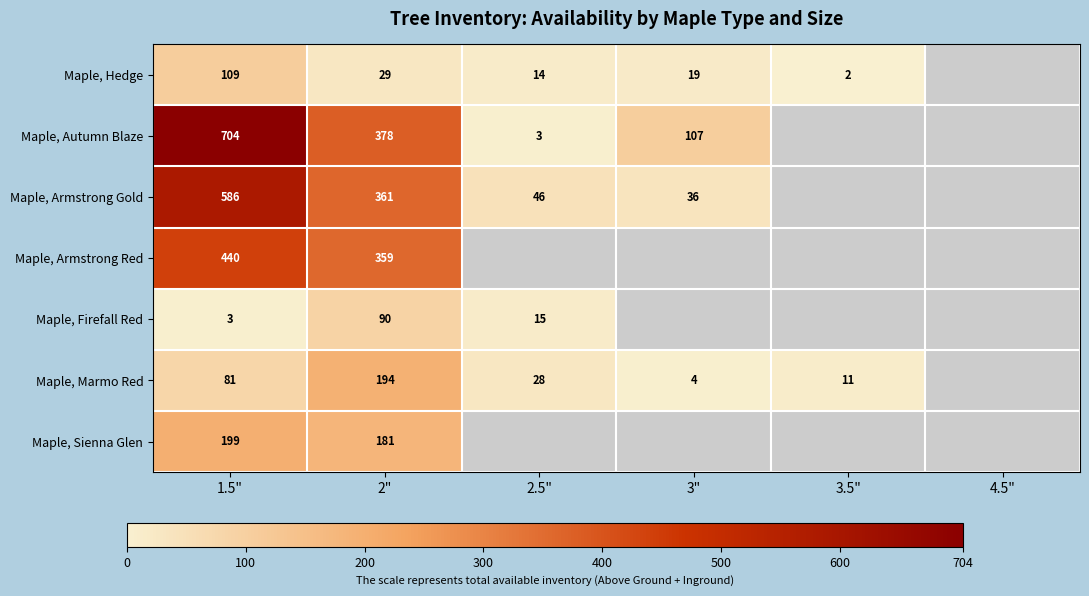

At 1.5", list the series in order from largest to smallest.

Maple, Autumn Blaze, Maple, Armstrong Gold, Maple, Armstrong Red, Maple, Sienna Glen, Maple, Hedge, Maple, Marmo Red, Maple, Firefall Red